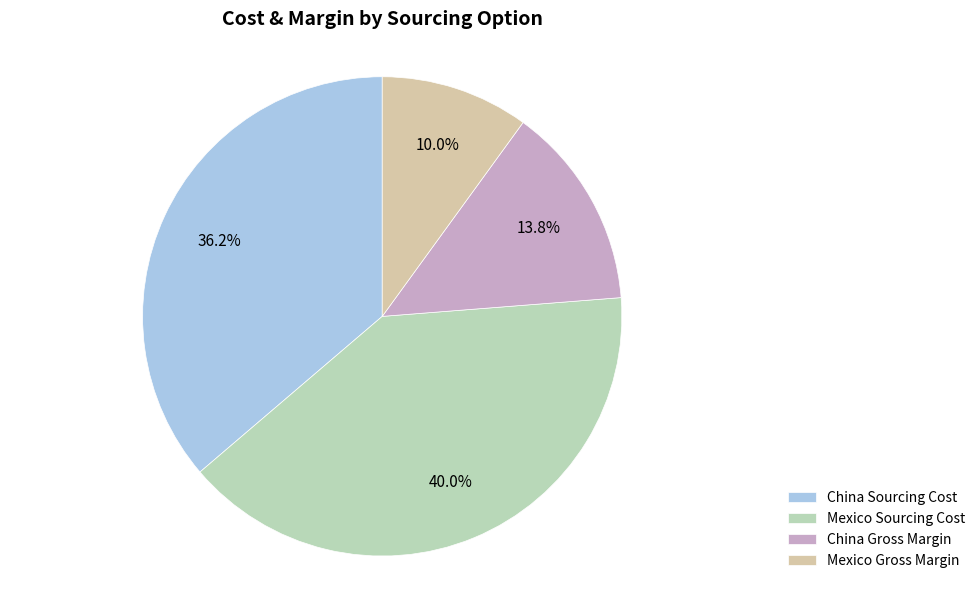

How many slices are in this pie chart?

4